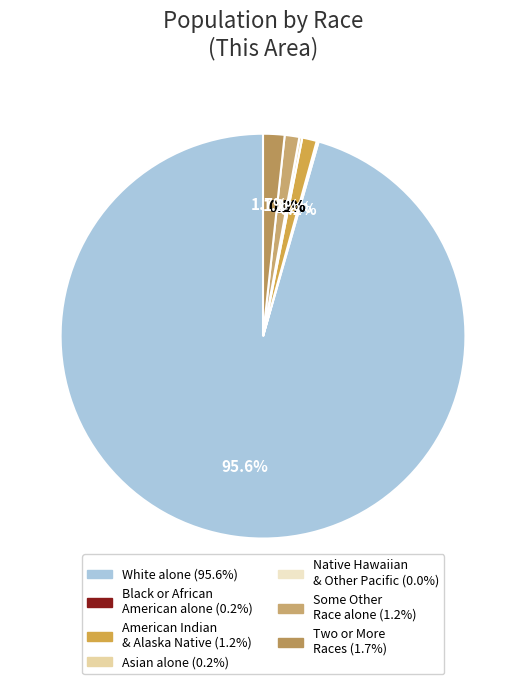

Count the number of slices in the pie.

7